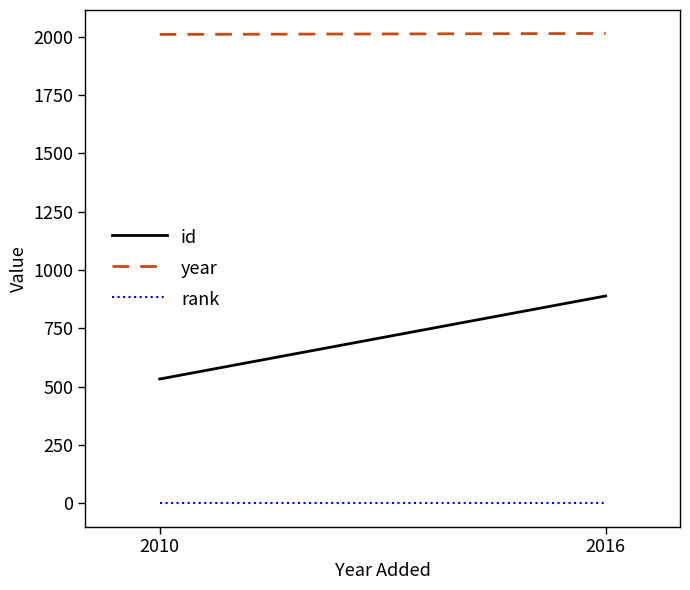

Rank the series by their maximum value, from highest to lowest.

year, id, rank